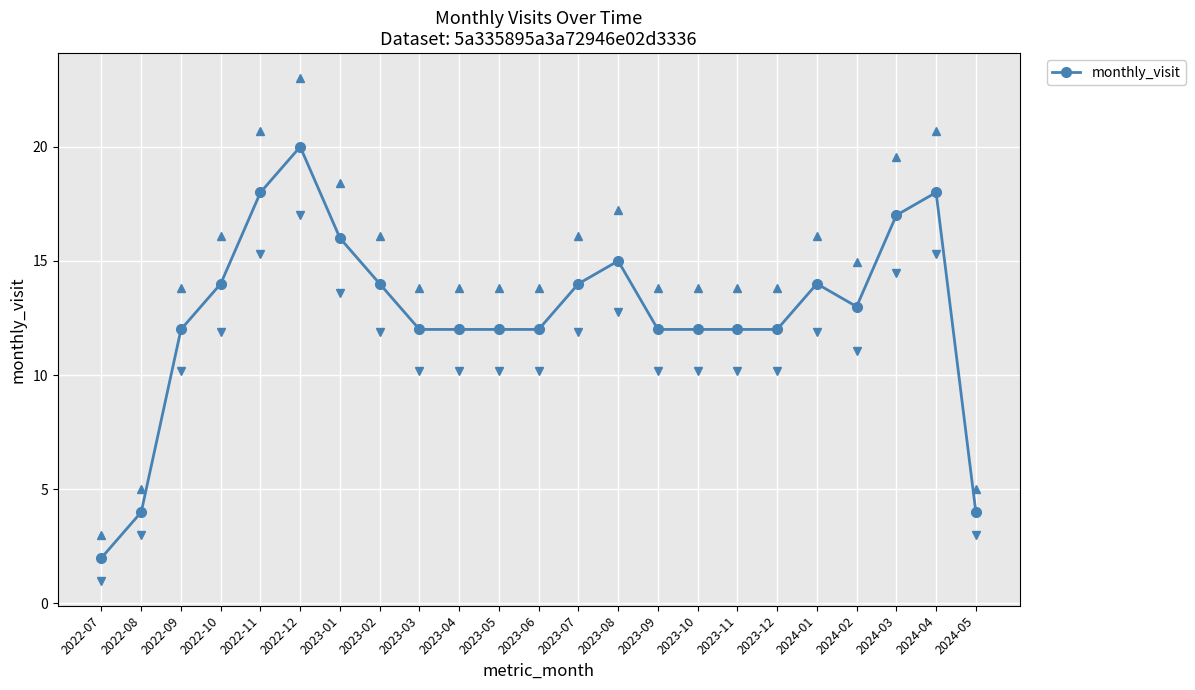

Reading left to right, transcribe all the data shown in this chart.

2022-07=2	2022-08=4	2022-09=12	2022-10=14	2022-11=18	2022-12=20	2023-01=16	2023-02=14	2023-03=12	2023-04=12	2023-05=12	2023-06=12	2023-07=14	2023-08=15	2023-09=12	2023-10=12	2023-11=12	2023-12=12	2024-01=14	2024-02=13	2024-03=17	2024-04=18	2024-05=4